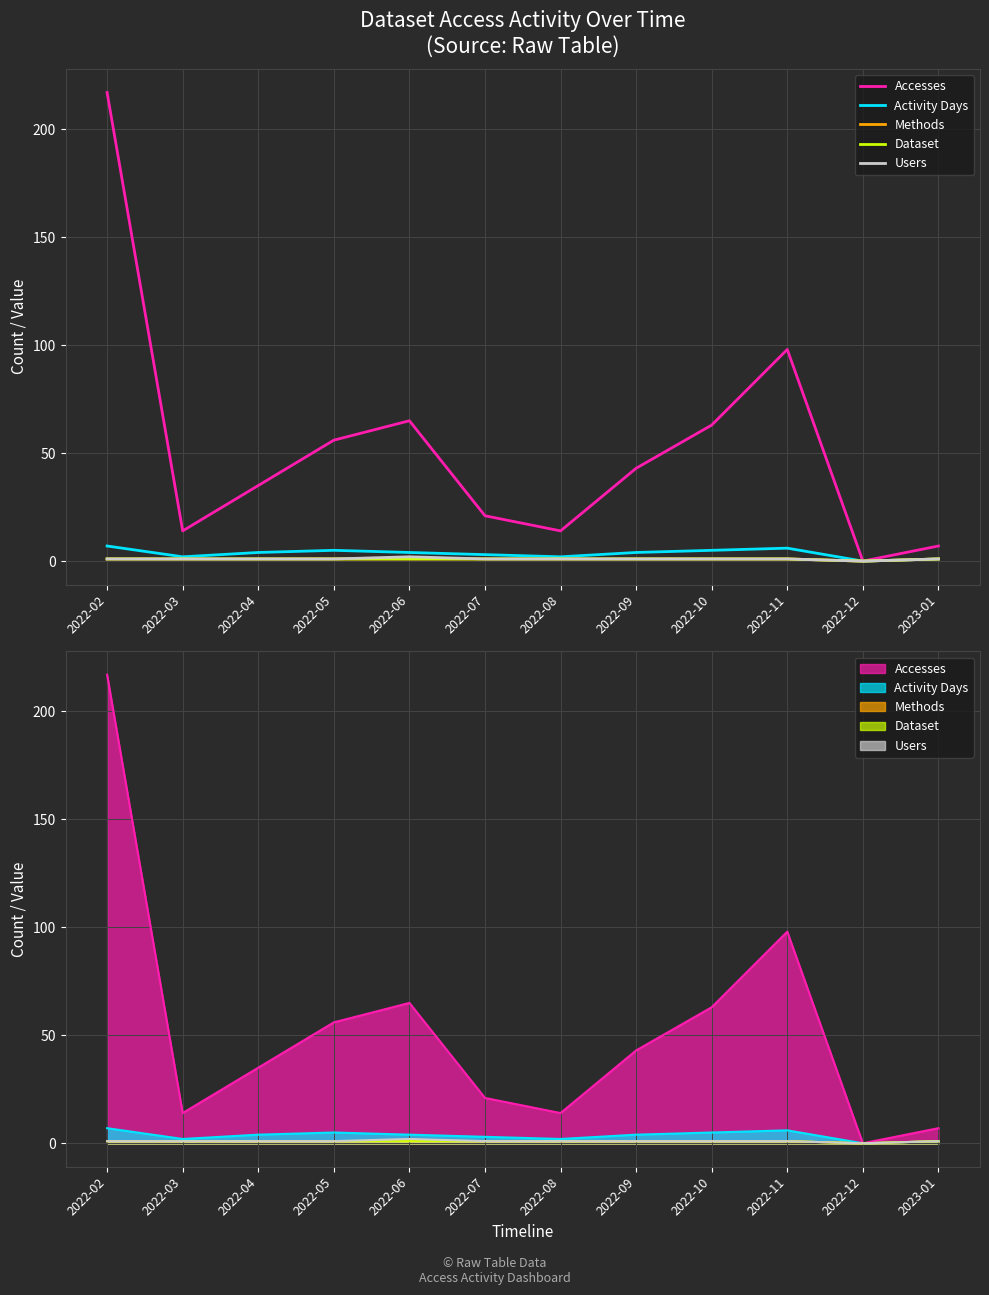

True or false: Accesses has more than 1 points higher than both neighbors.

True